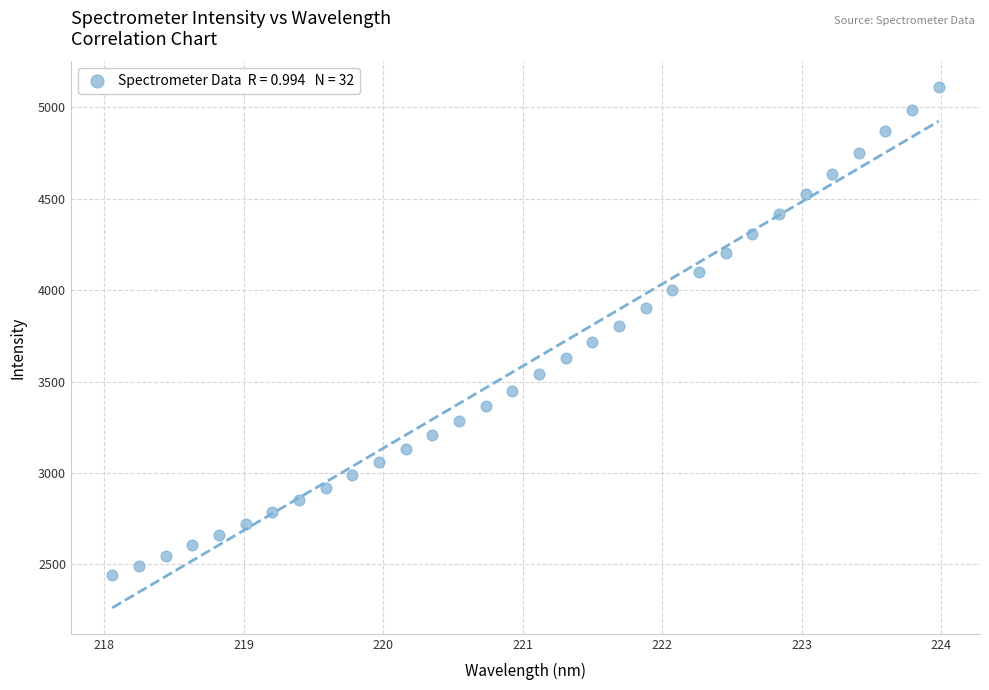

What is the range of Y values (max minus min)?

2669.2